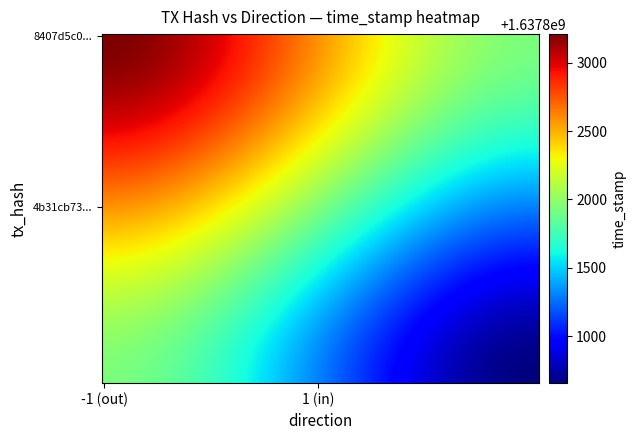

Reading right to left, transcribe all the data shown in this chart.

8407d5c0ed755ecd9c27ac2eff08ae64f1b6b5d: time_stamp=1637803209	direction=-1
4b31cb735f6c15dd5b056d1bdc7f885ee6f5cf2: time_stamp=1637800655	direction=1